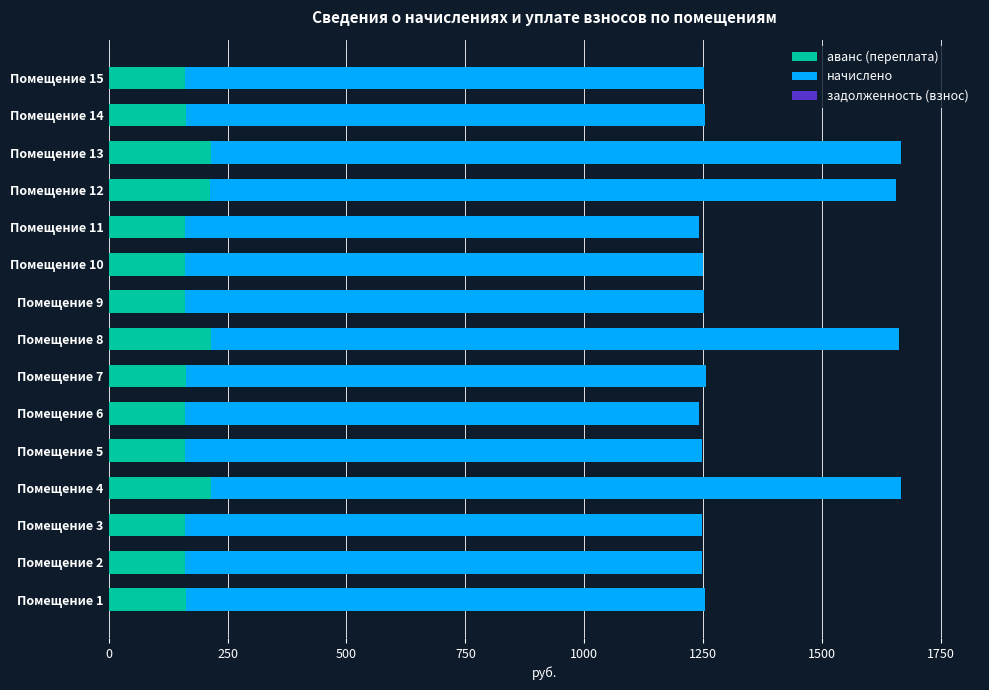

The value of аванс (переплата) at Помещение 11 is 250.1. True or false?

False